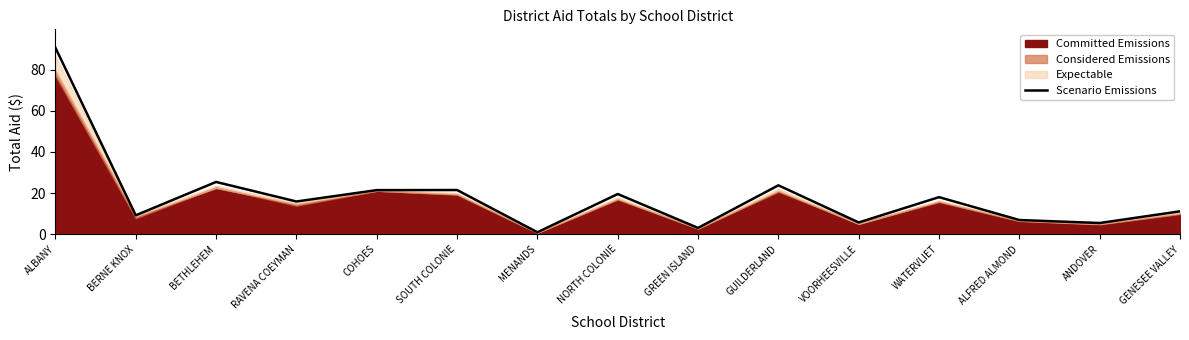

Between GREEN ISLAND and GENESEE VALLEY, which is larger?

GENESEE VALLEY